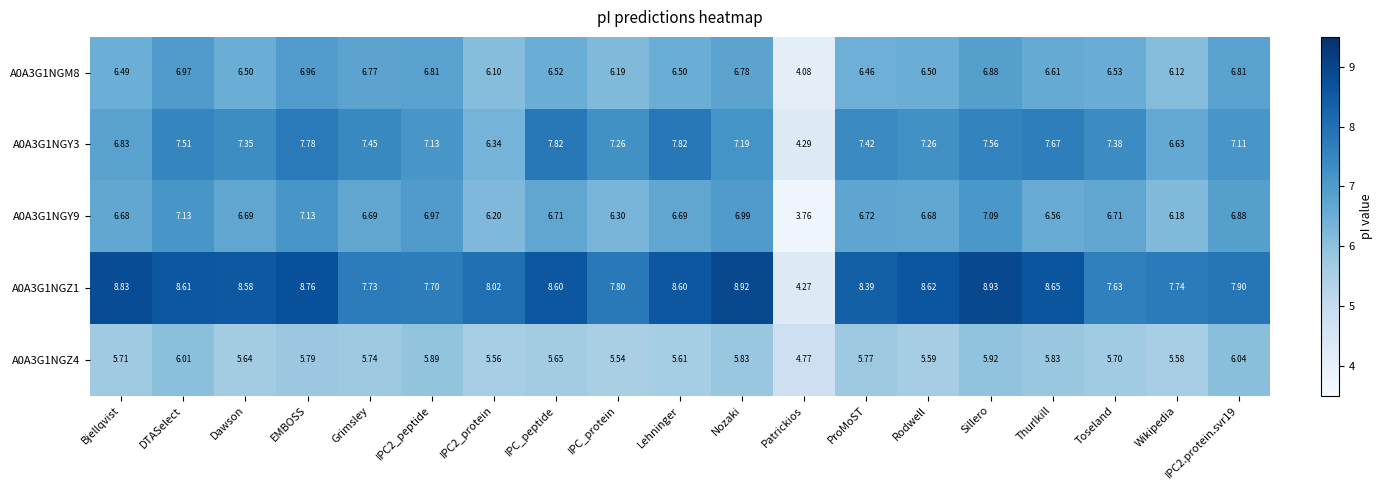

Where is A0A3G1NGZ1 nearest to the value 6?

Toseland